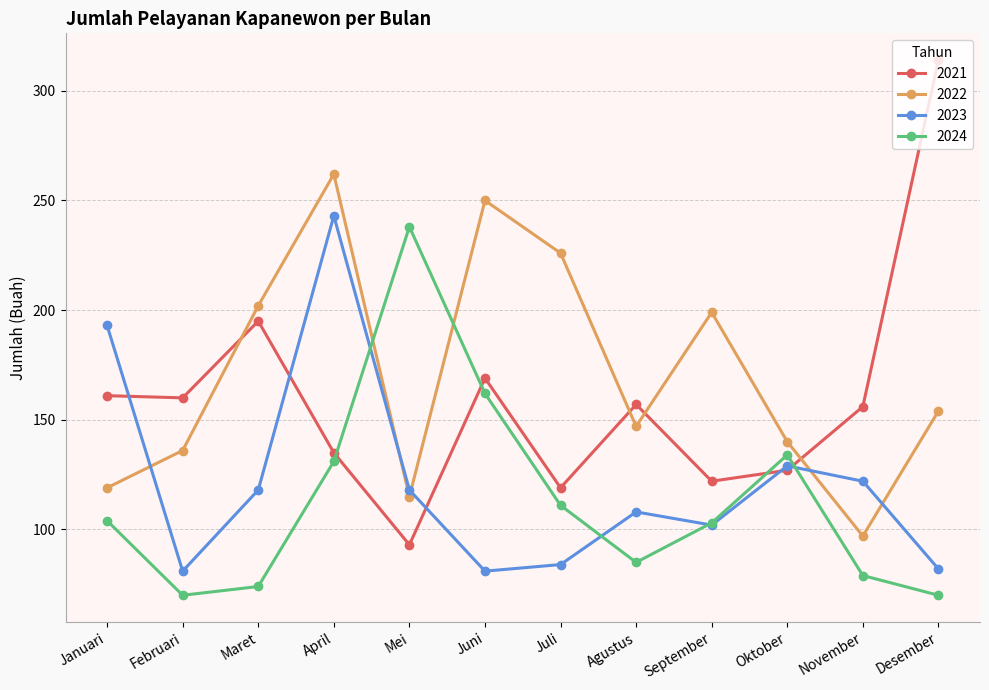

At which label does 2021 reach its minimum?

Mei